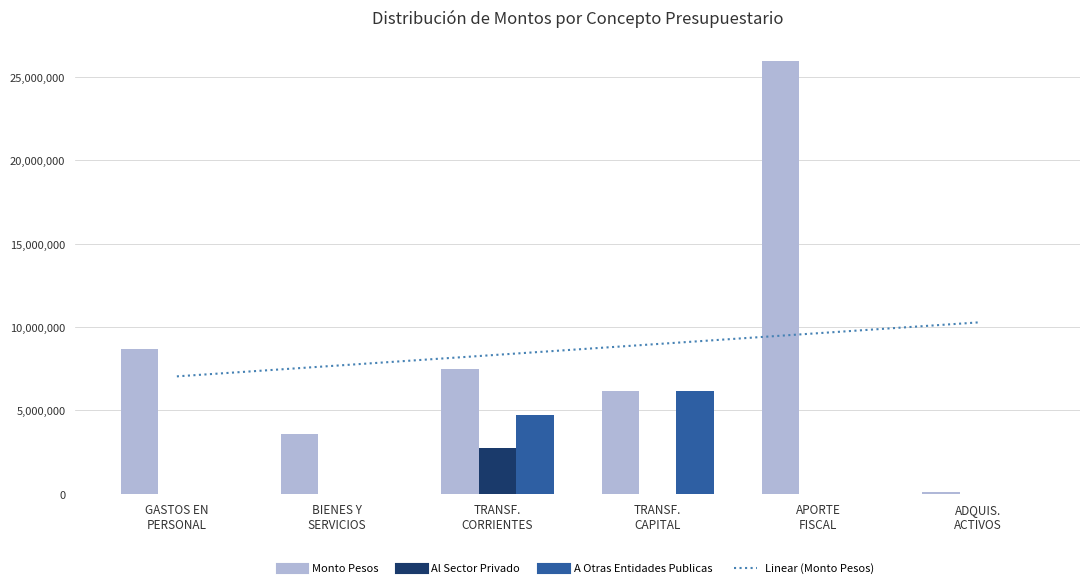

What is the highest value of the Monto Pesos series?

25946050